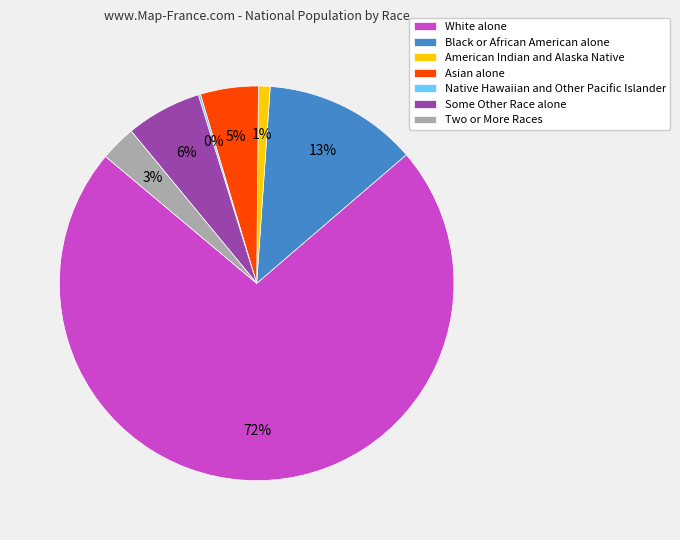

Is there a majority slice in this chart?

Yes